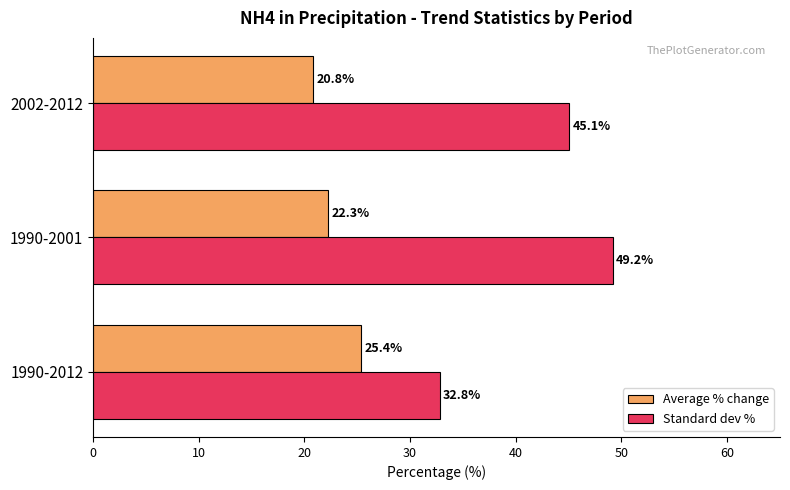

The Average % change series shows 36.7 at 1990-2001. True or false?

False